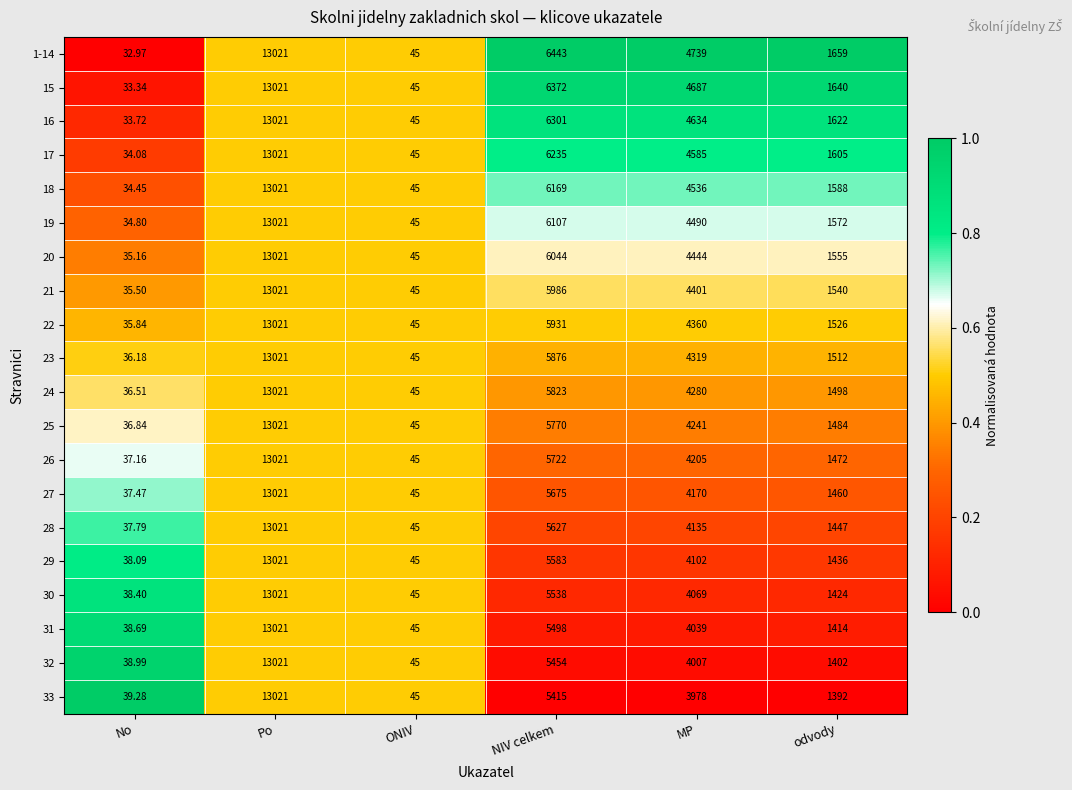

Which category has the highest value in the 25 series?

Po